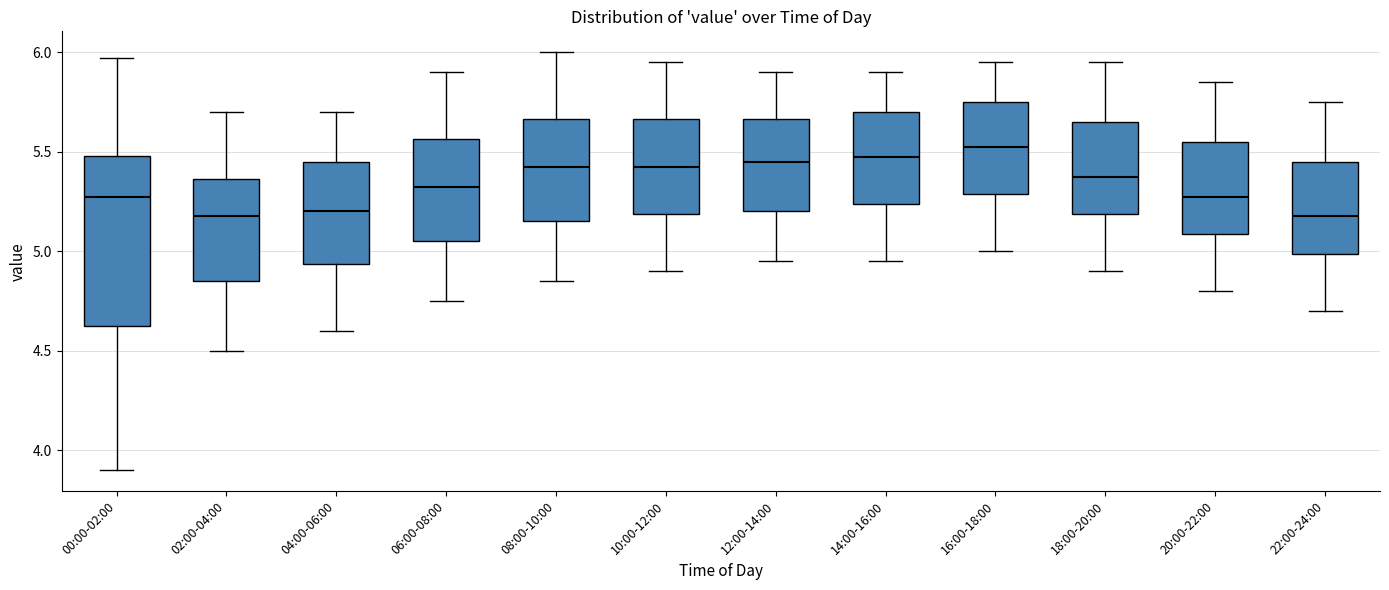

Reading left to right, read every box against the y-axis: the position of its median line, the range the box covers, and the ends of its whiskers. The values are not printed on the chart, so give them approximately, as read against the axis.

00:00-02:00: median 5.30, box 4.60 to 5.50, whiskers 3.90 to 5.95
02:00-04:00: median 5.20, box 4.85 to 5.35, whiskers 4.50 to 5.70
04:00-06:00: median 5.20, box 4.95 to 5.45, whiskers 4.60 to 5.70
06:00-08:00: median 5.35, box 5.05 to 5.55, whiskers 4.75 to 5.90
08:00-10:00: median 5.45, box 5.15 to 5.65, whiskers 4.85 to 6.00
10:00-12:00: median 5.45, box 5.20 to 5.65, whiskers 4.90 to 5.95
12:00-14:00: median 5.45, box 5.20 to 5.65, whiskers 4.95 to 5.90
14:00-16:00: median 5.50, box 5.25 to 5.70, whiskers 4.95 to 5.90
16:00-18:00: median 5.55, box 5.30 to 5.75, whiskers 5.00 to 5.95
18:00-20:00: median 5.40, box 5.20 to 5.65, whiskers 4.90 to 5.95
20:00-22:00: median 5.30, box 5.10 to 5.55, whiskers 4.80 to 5.85
22:00-24:00: median 5.20, box 5.00 to 5.45, whiskers 4.70 to 5.75